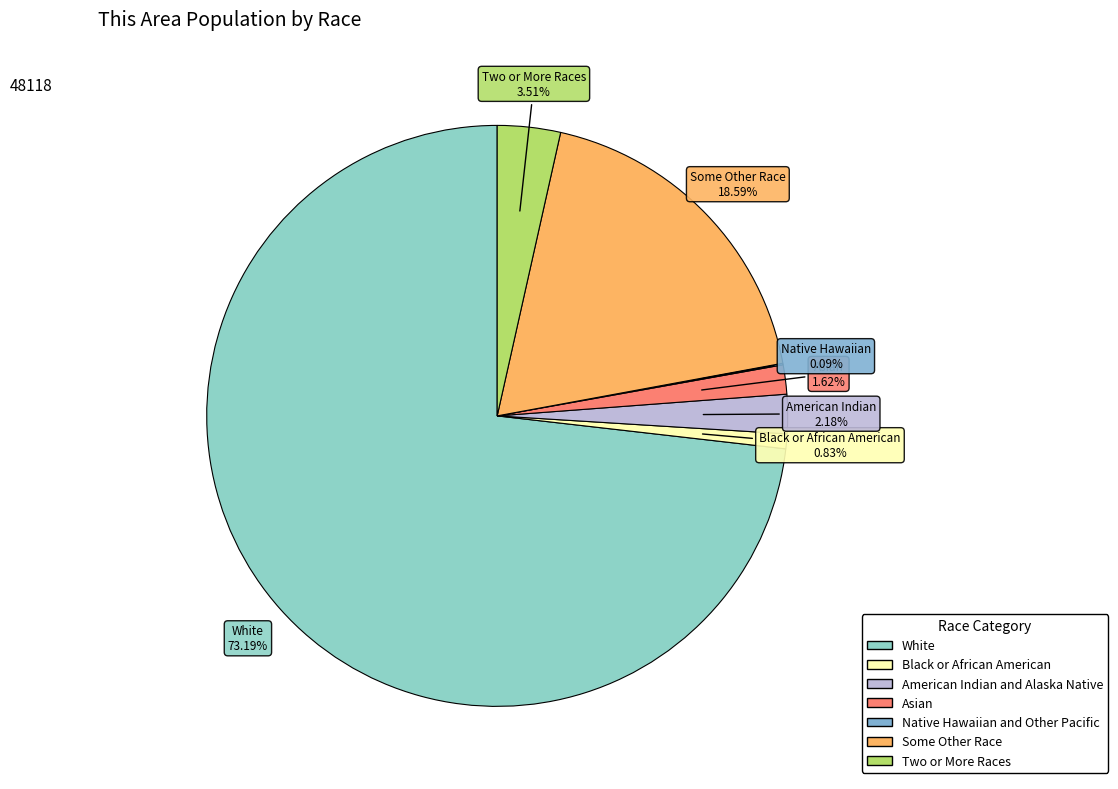

What is the largest slice in the pie chart?

White